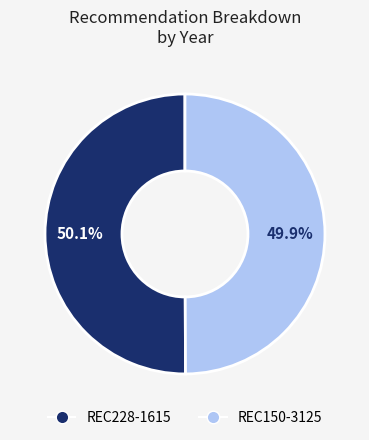

Is it true that REC150-3125 is 42% of the pie?

False